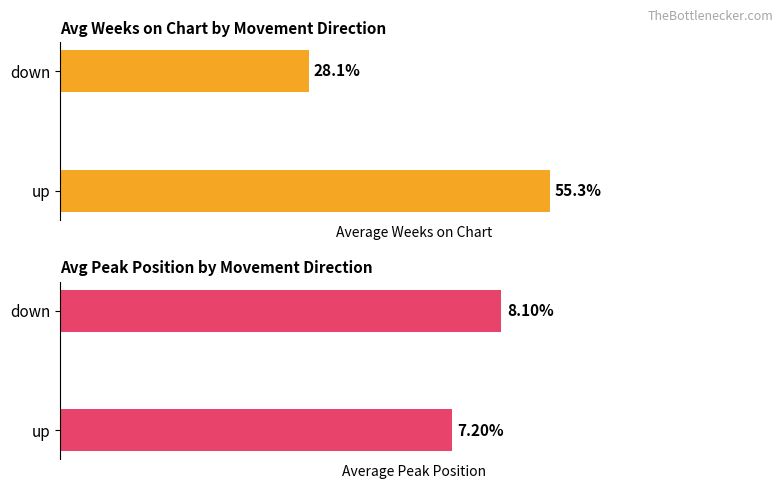

Is the value of Avg Weeks on Chart at 0 greater than the value of Avg Peak Position at 1?

Yes